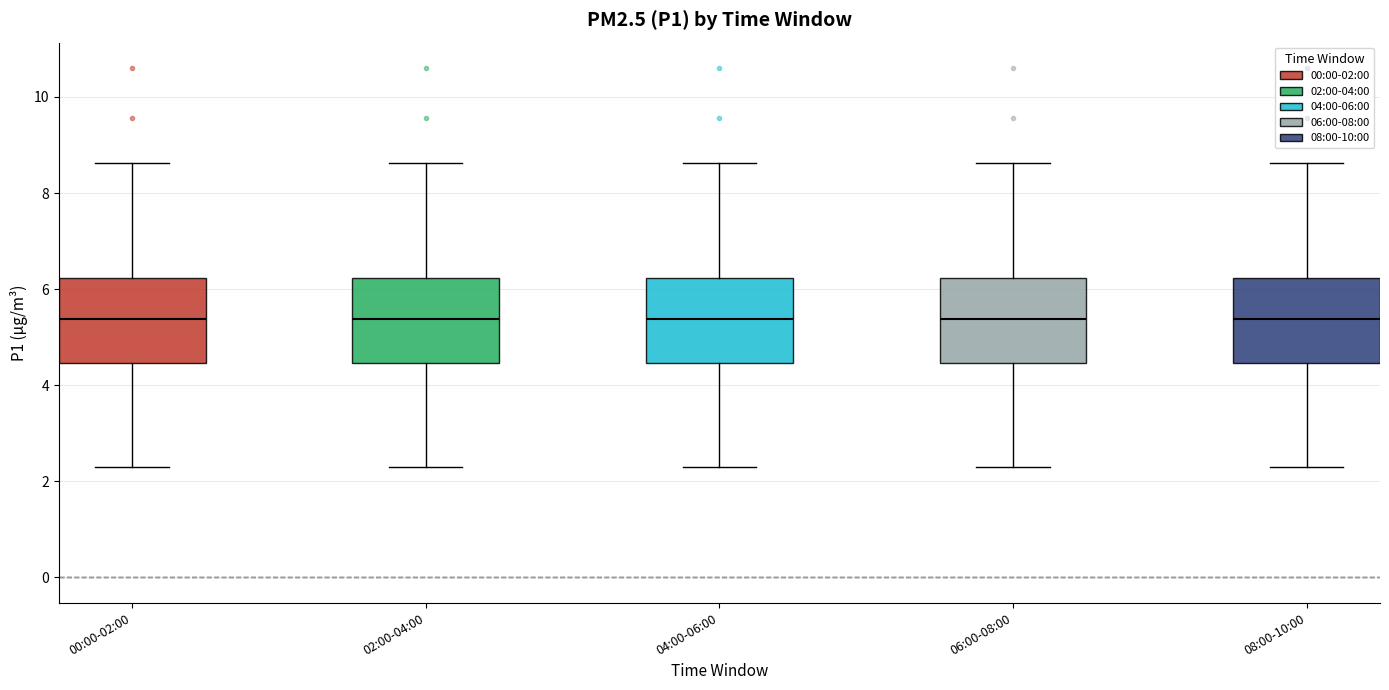

Where is the upper edge of the box for 04:00-06:00 on the y-axis? The values are not printed on the chart, so give them approximately, as read against the axis.

6.2